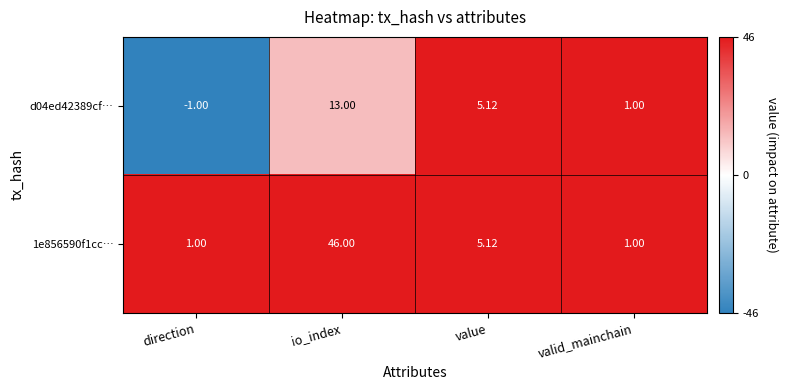

Rank the categories by d04ed42389cf… value from highest to lowest.

io_index, value, valid_mainchain, direction